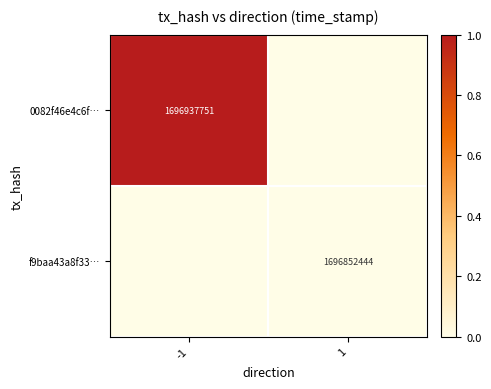

The f9baa43a8f33… series shows 2947601962 at 1. True or false?

False